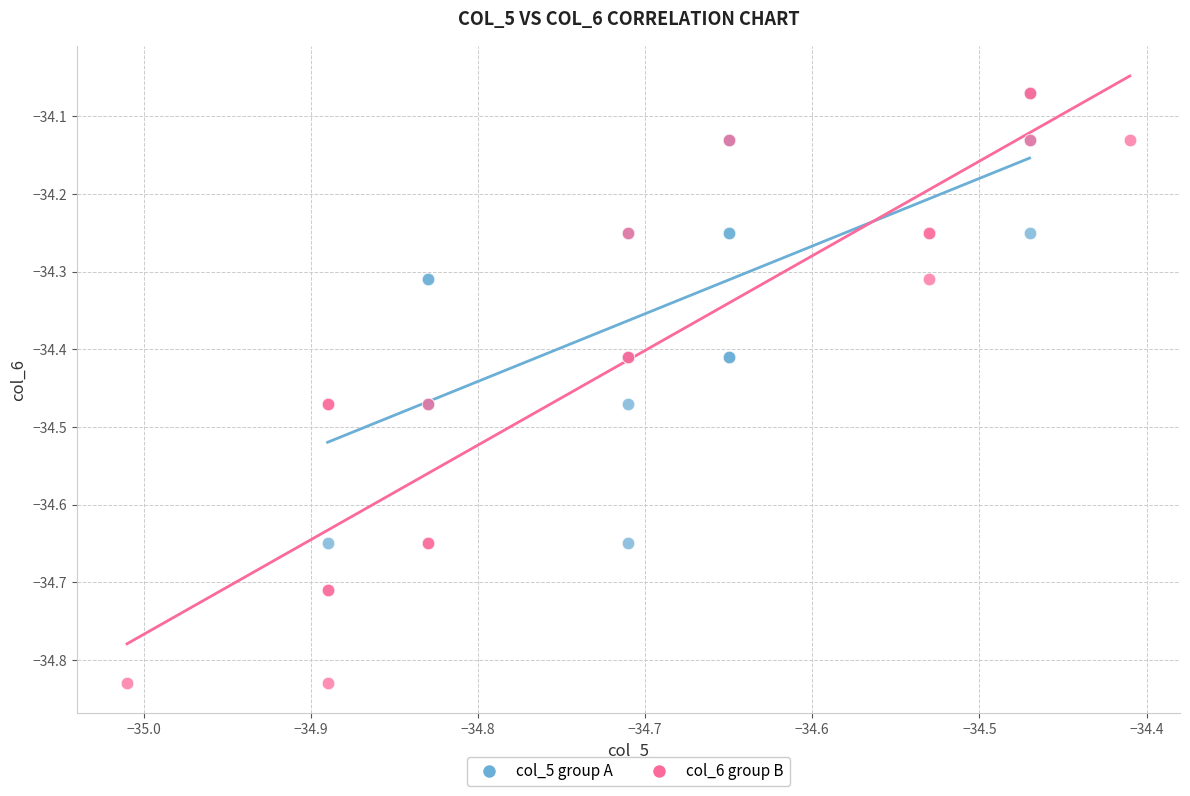

Which series has the largest Y range (max minus min)?

col_6 group B